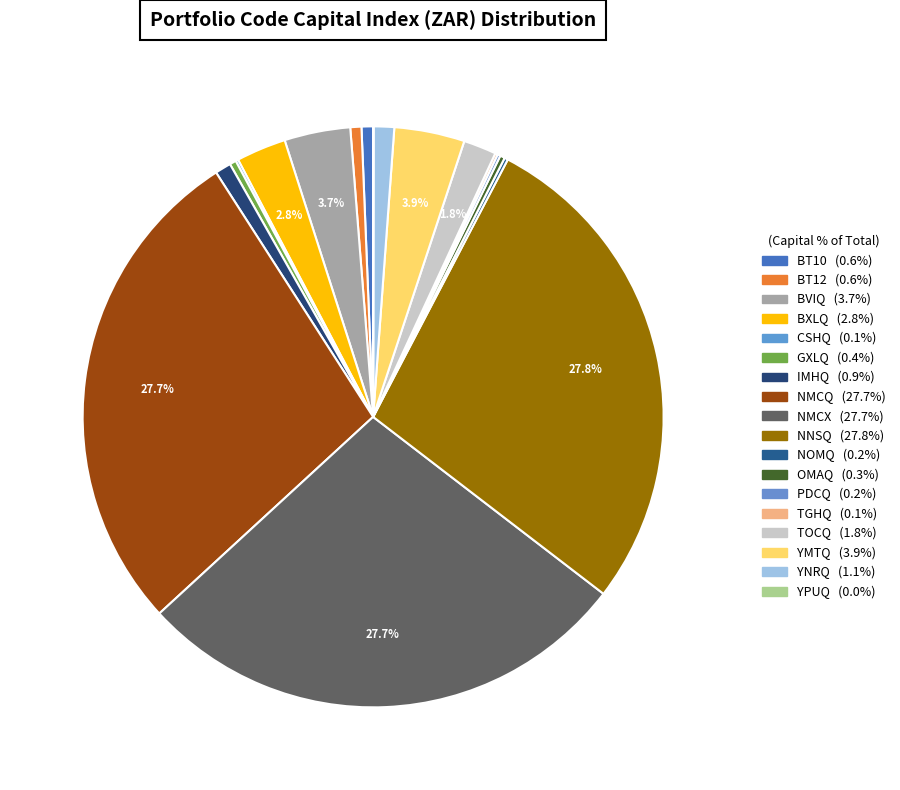

Does any single category account for the majority?

No